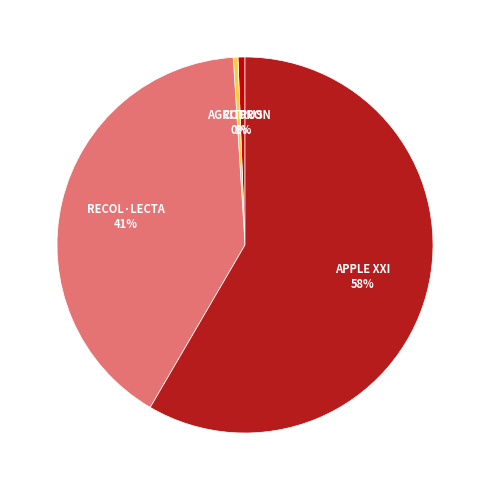

To the nearest percent, what is the difference between the largest and smallest slice percentages?

58%